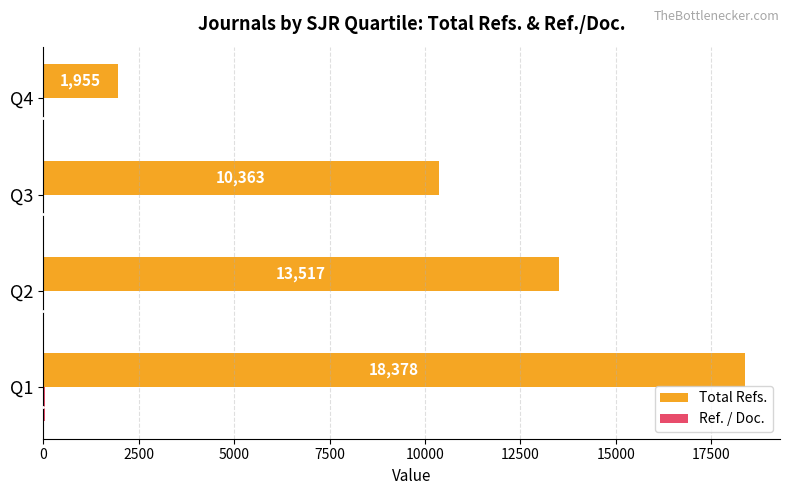

What is the sum of the Total Refs. values at Q2 and Q1?

31895.0